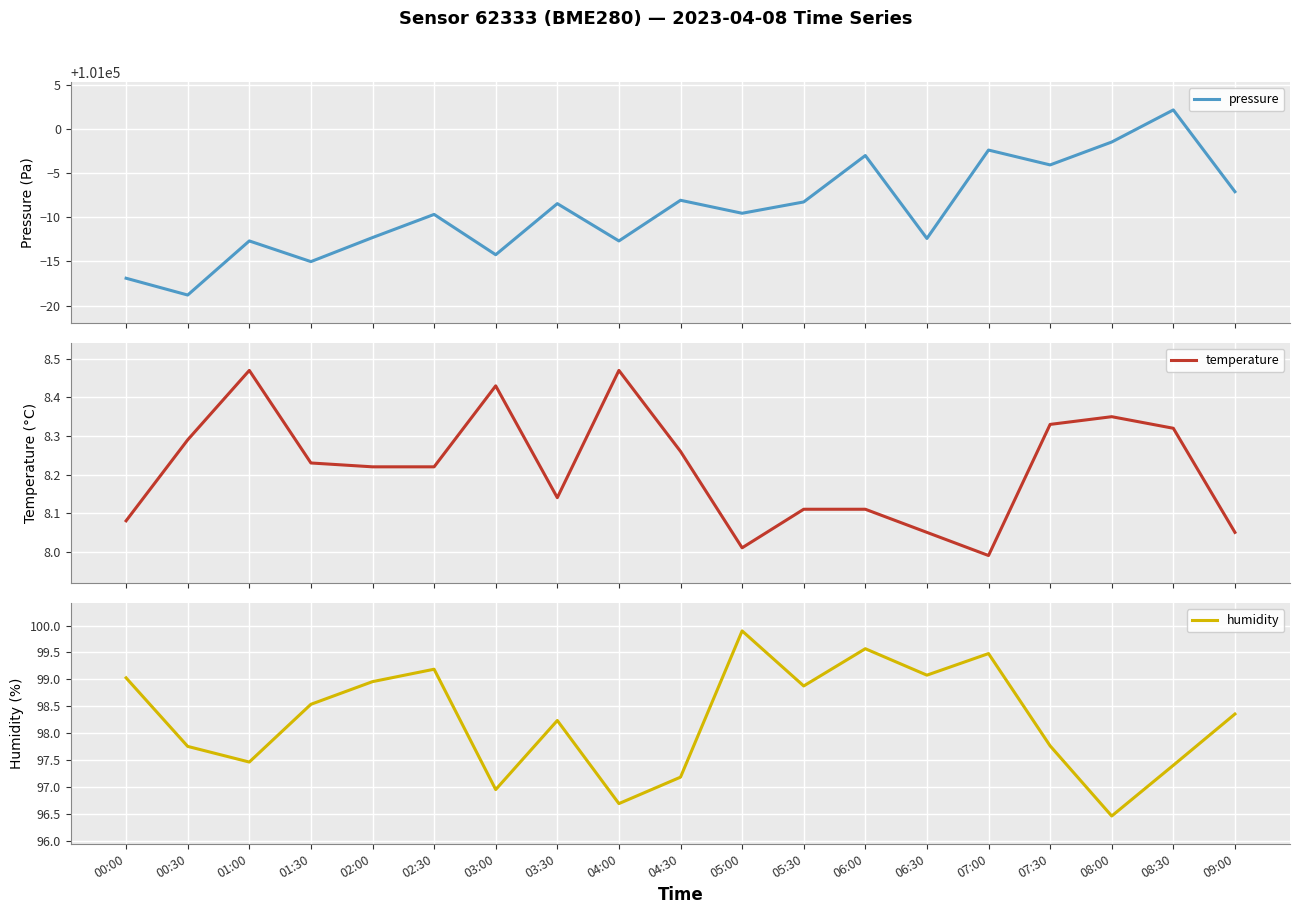

True or false: pressure and temperature cross at least once.

False